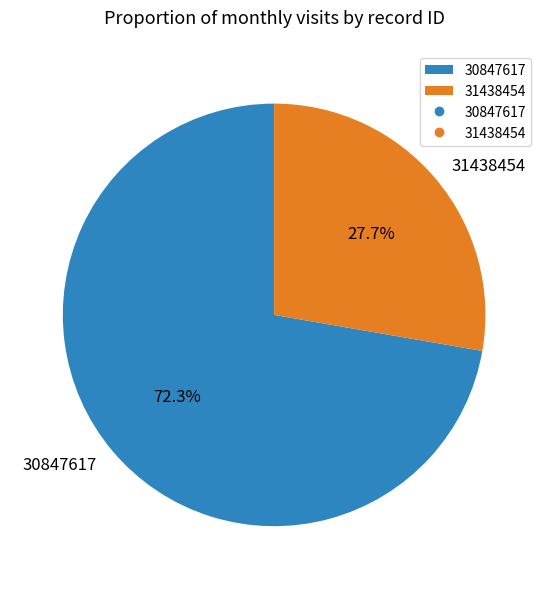

Do 30847617 and 31438454 together represent more than half of the pie?

Yes